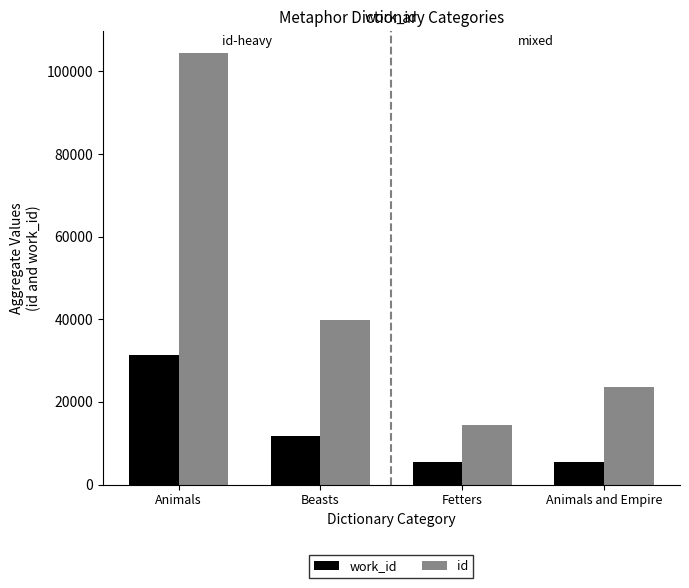

Between Animals and Animals and Empire, which series saw the biggest shift?

id